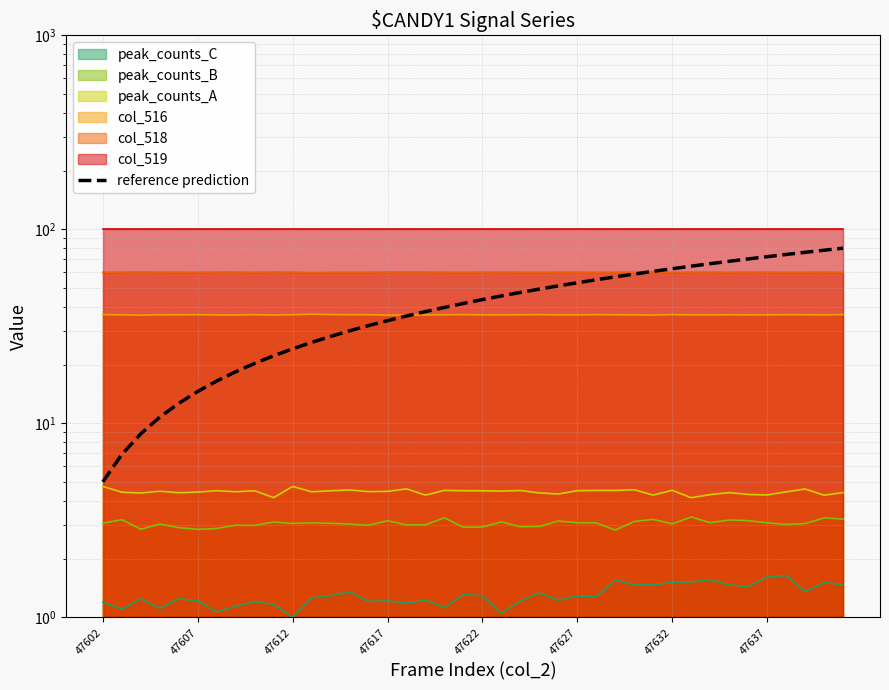

True or false: the data has more than 1 interior local peaks.

False